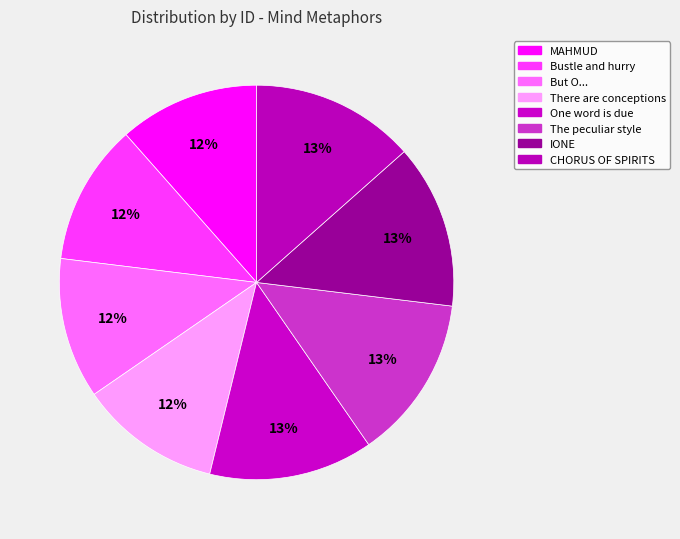

To the nearest percent, what is the average slice percentage?

12%